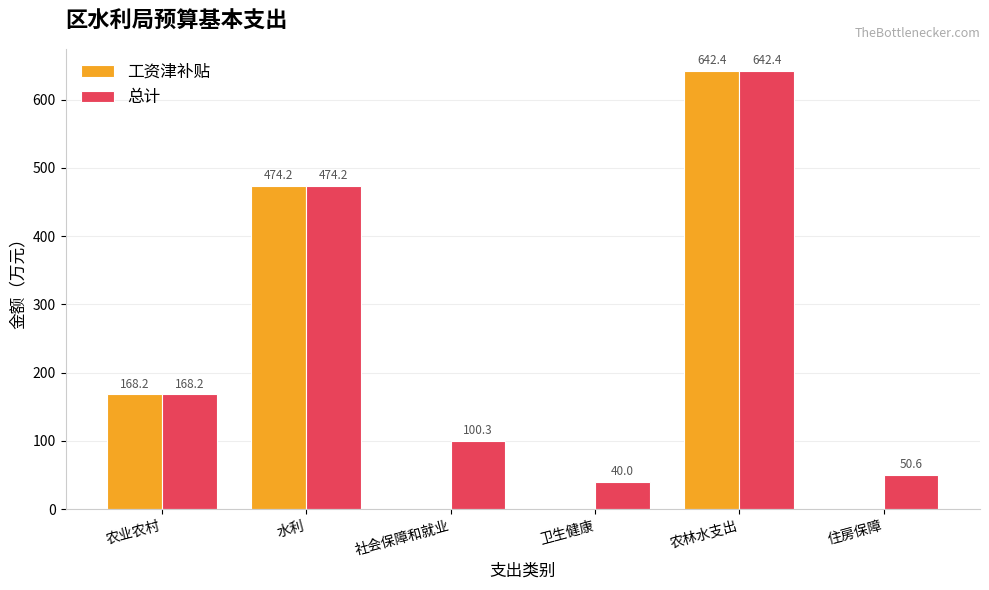

Count the number of data series in this chart.

2